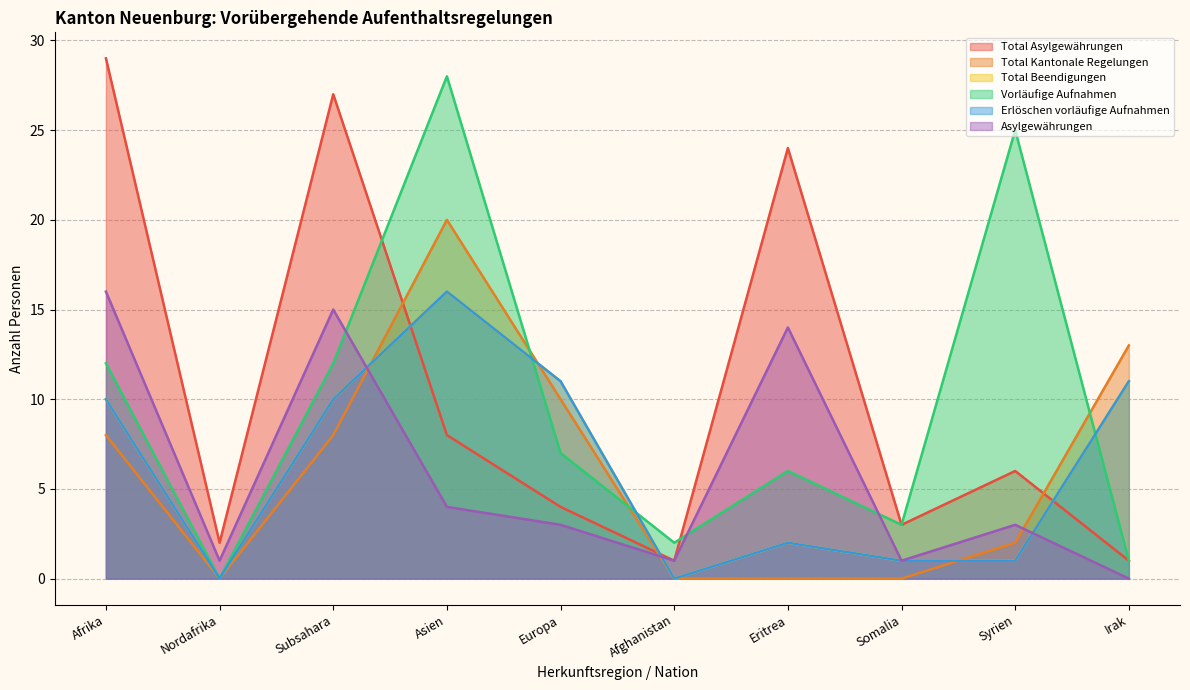

Does the chart have visible grid lines?

Yes